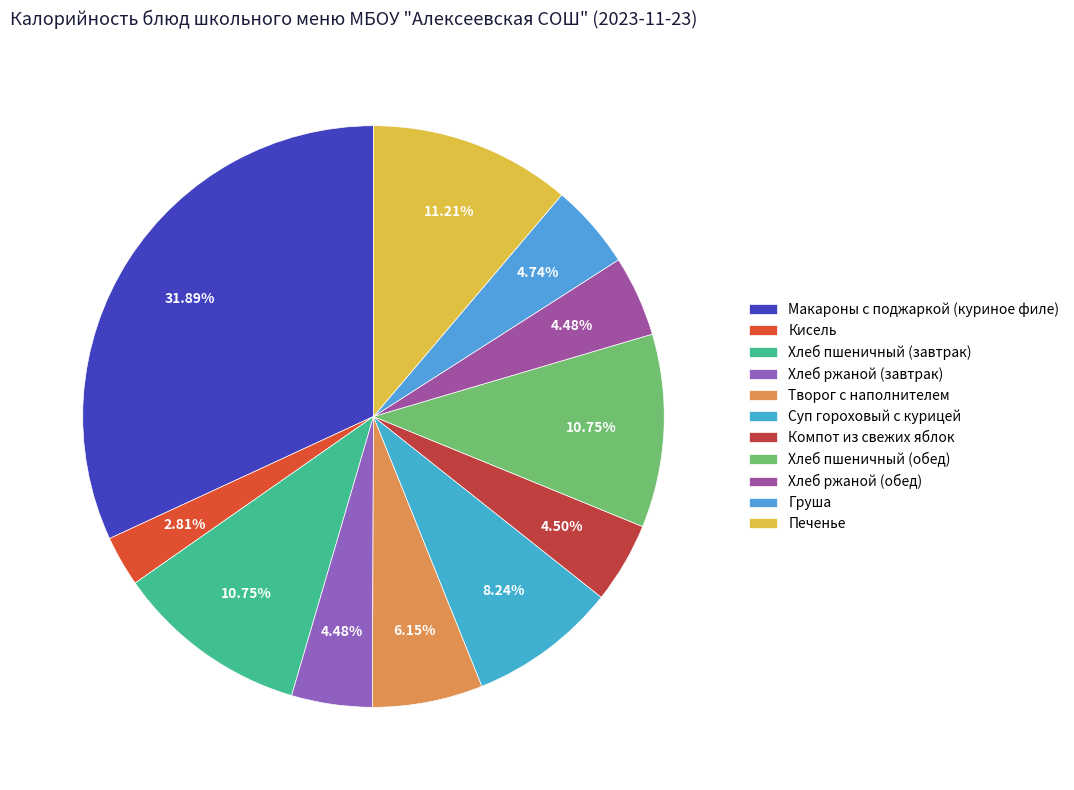

How many segments does this pie chart have?

11